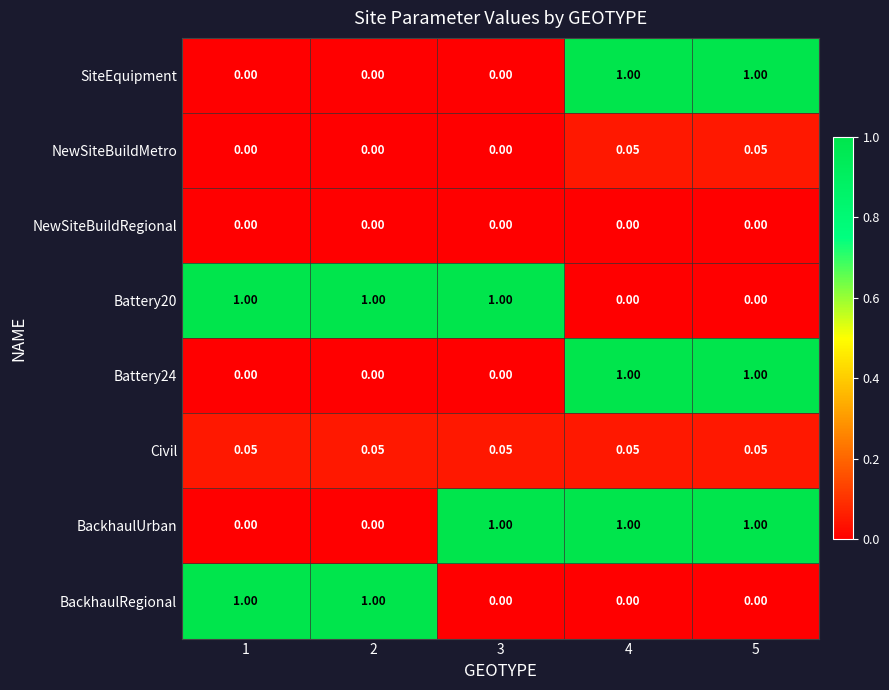

Is the value of BackhaulRegional at 3 greater than the value of Civil at 4?

No